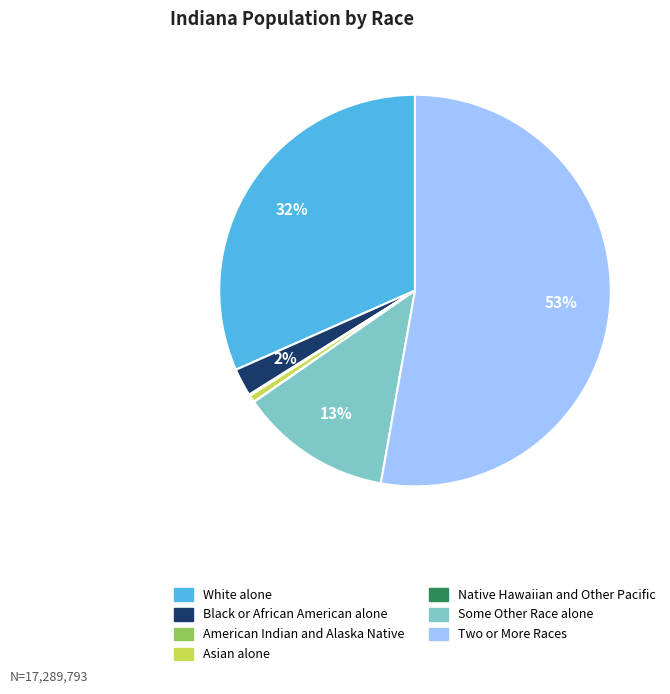

Is there any slice that represents more than half of the pie?

Yes